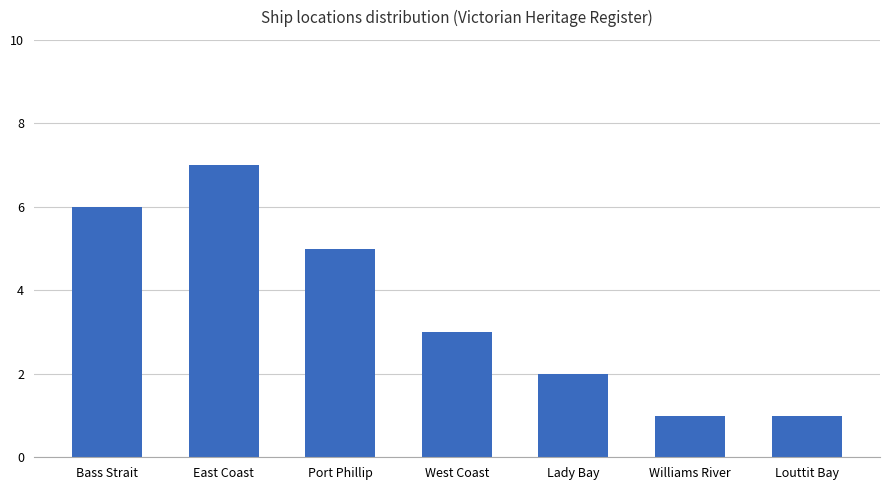

How many data points does each series have?

7